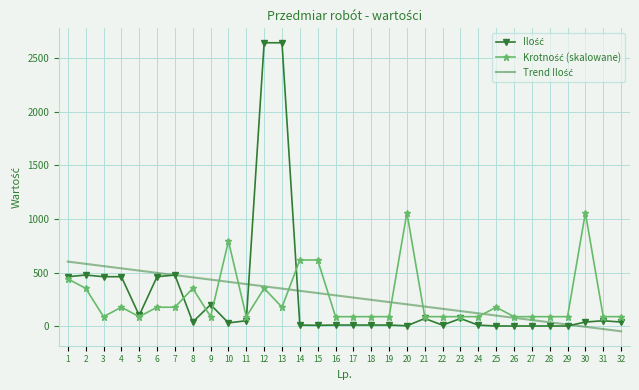

Reading left to right, list all the values displayed in this chart.

Ilość: 461.0	476.2	461.0	461.0	100.0	461.0	476.2	38.1	200.0	30.0	50.0	2643.0	2643.0	9.9	7.7	10.0	10.0	10.0	10.0	3.0	71.0	9.0	71.0	9.0	1.0	1.0	1.0	1.0	1.0	38.0	50.0	38.0
Krotność: 440.5	352.4	88.1	176.2	88.1	176.2	176.2	352.4	88.1	792.9	88.1	352.4	176.2	616.7	616.7	88.1	88.1	88.1	88.1	1057.2	88.1	88.1	88.1	88.1	176.2	88.1	88.1	88.1	88.1	1057.2	88.1	88.1